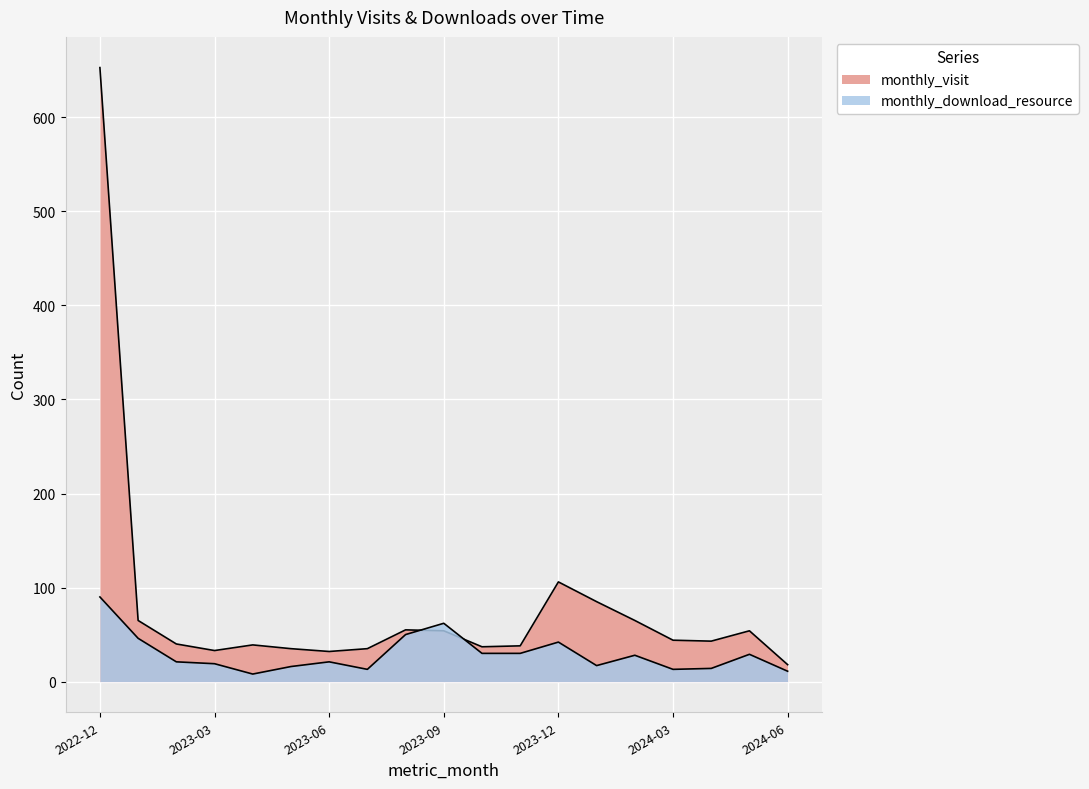

How many interior local valleys does the monthly_visit series have?

4